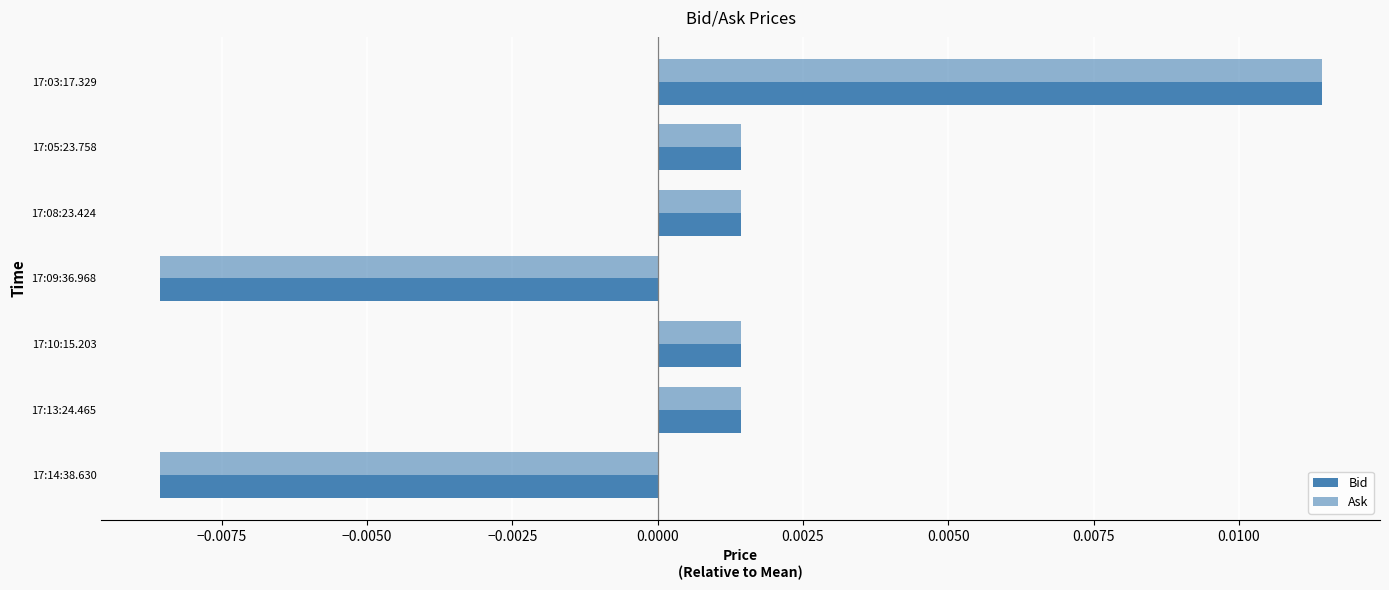

List the series in order of their peak value, lowest first.

Bid, Ask